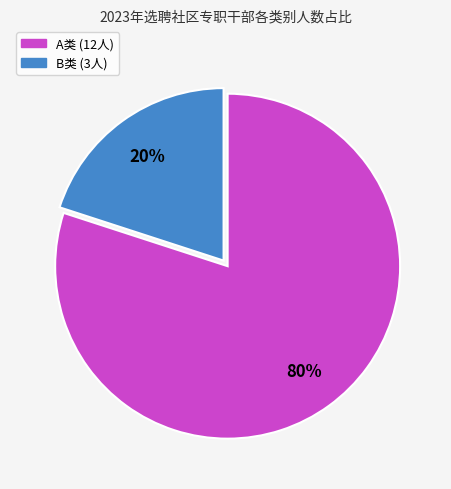

Approximately how many times larger is the value at A类 compared to B类?

4.0